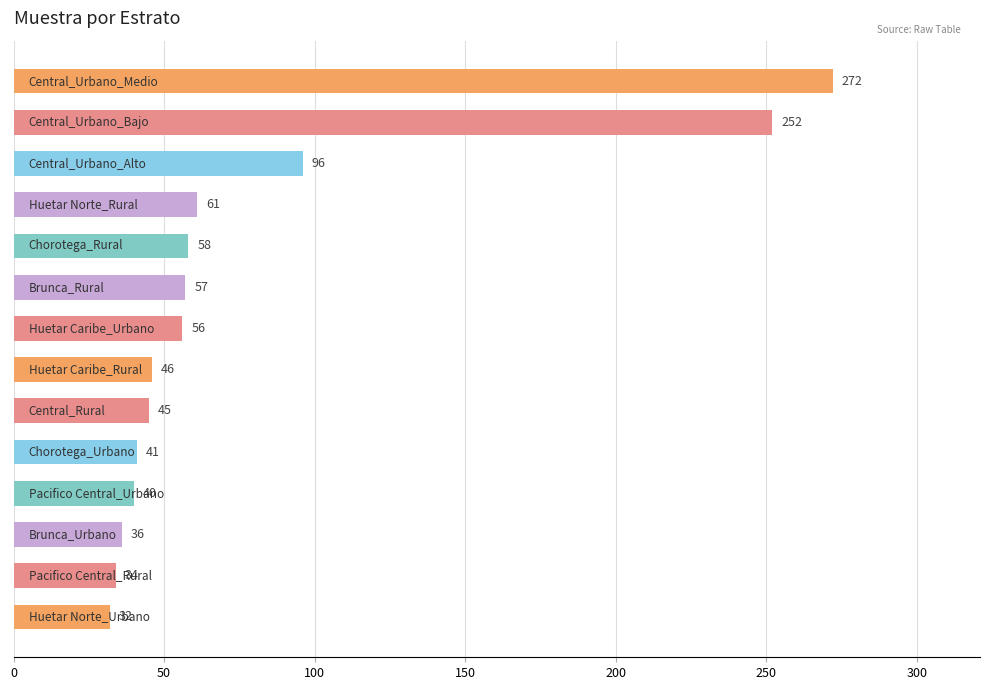

Reading top to bottom, extract all data points from this chart.

272	252	96	61	58	57	56	46	45	41	40	36	34	32